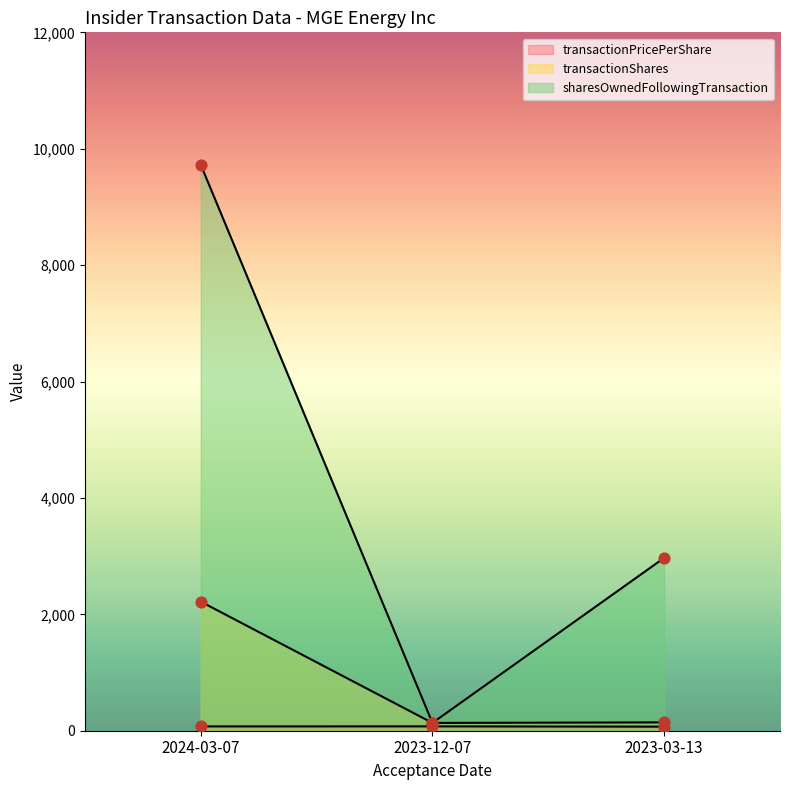

At which category is the sum across all series the highest?

2024-03-07